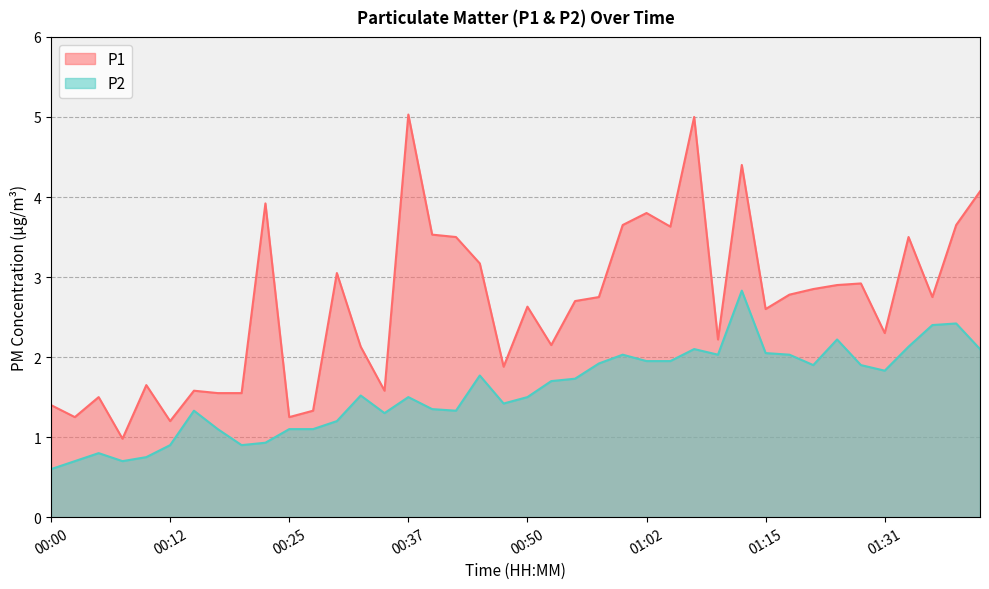

Which has a higher value, 00:25 or 00:10?

00:10